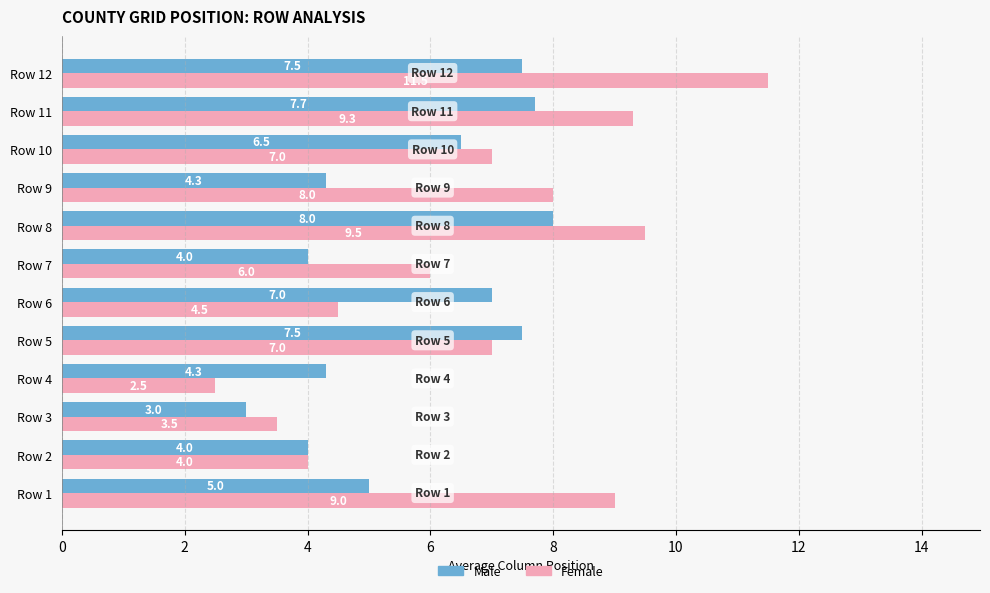

The Male series shows 4.3 at Row 9. True or false?

True